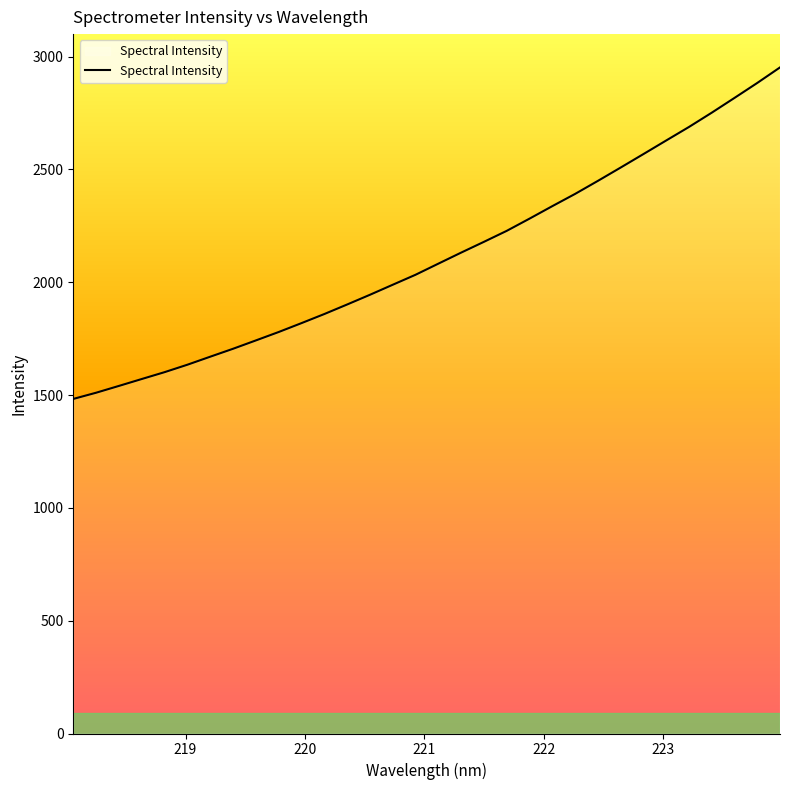

What is the difference between the maximum and minimum values?

1469.4